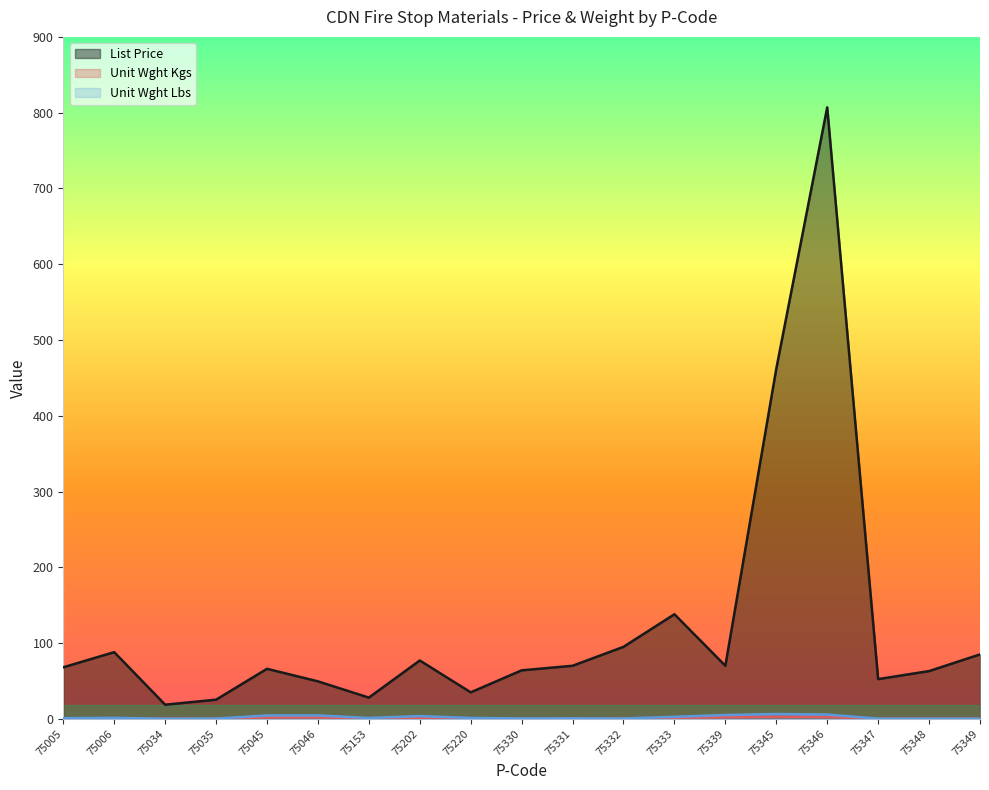

True or false: Unit Wght Kgs and Unit Wght Lbs intersect in this chart.

False